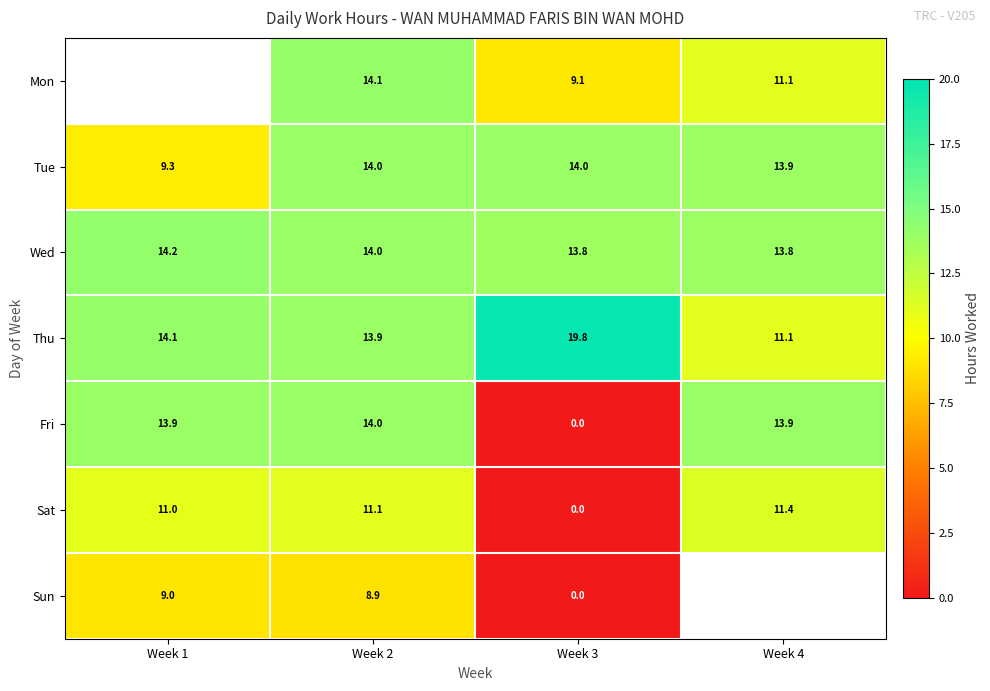

At which category is the sum across all series the highest?

Week 2